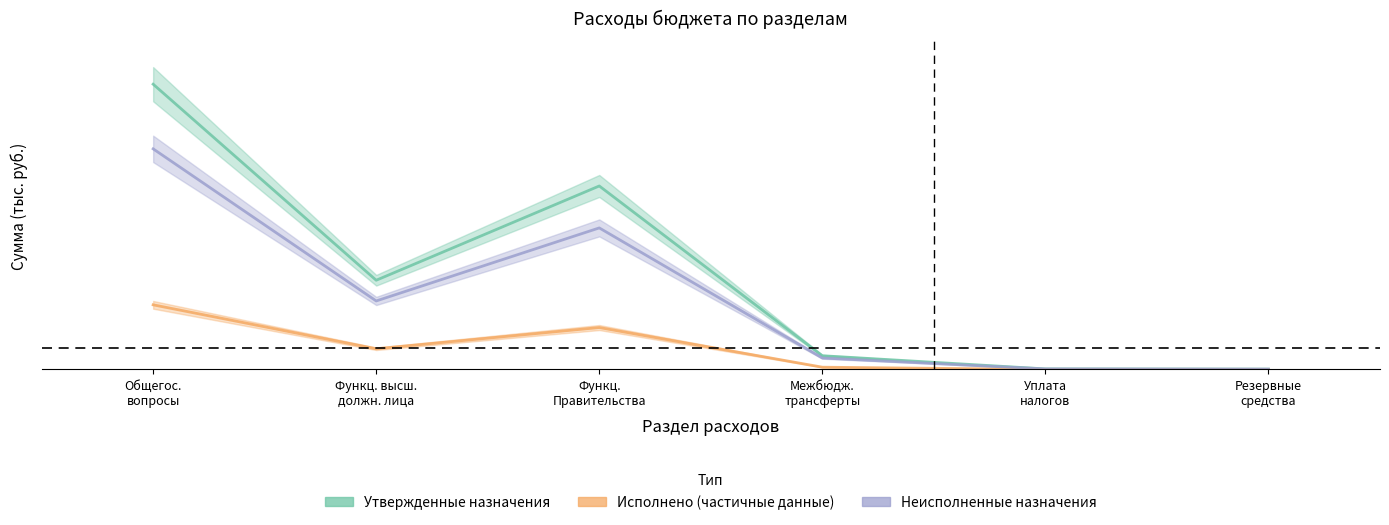

What is the difference between the maximum and minimum values in the Неисполненные назначения series?

3061915.3